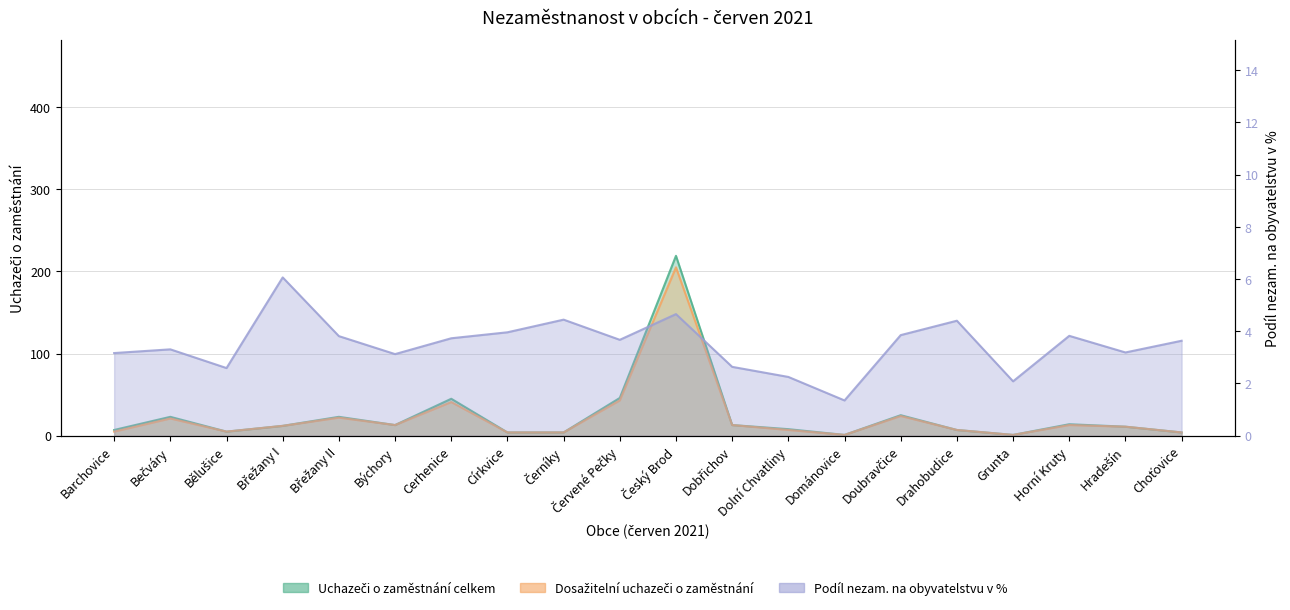

Reading left to right, transcribe all the data shown in this chart.

Uchazeči o zaměstnání celkem: 7.0	23.0	5.0	12.0	23.0	13.0	45.0	4.0	4.0	46.0	219.0	13.0	8.0	1.0	25.0	7.0	1.0	14.0	11.0	4.0
Dosažitelní uchazeči o zaměstnání: 5.0	21.0	5.0	12.0	22.0	13.0	41.0	4.0	4.0	43.0	205.0	13.0	7.0	1.0	24.0	7.0	1.0	13.0	11.0	4.0
Podíl nezam. na obyvatelstvu v %: 3.2	3.3	2.6	6.1	3.8	3.1	3.7	4.0	4.4	3.7	4.7	2.6	2.3	1.4	3.9	4.4	2.1	3.8	3.2	3.6